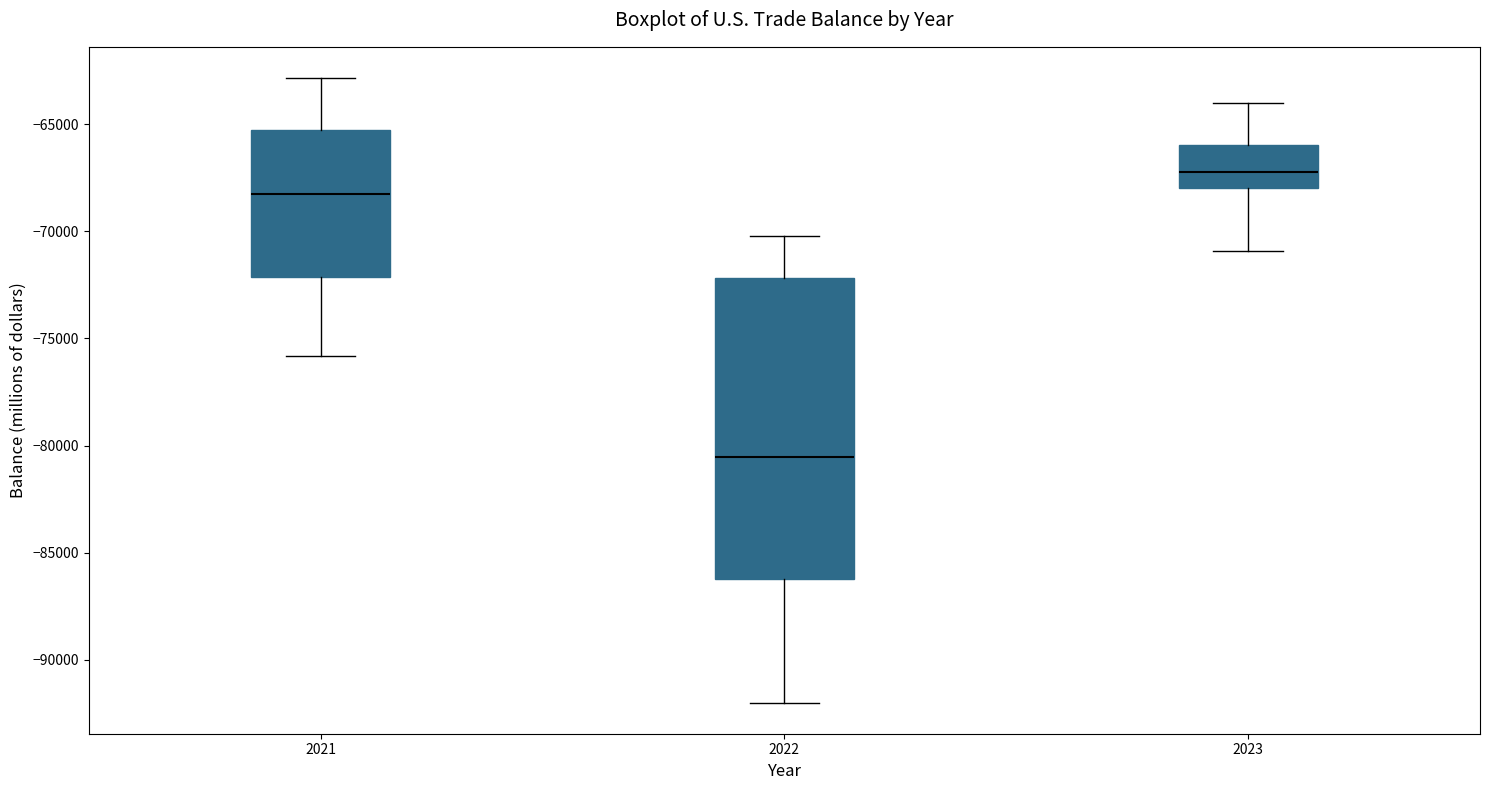

Reading left to right, read every box against the y-axis: the position of its median line, the range the box covers, and the ends of its whiskers. The values are not printed on the chart, so give them approximately, as read against the axis.

2021: median -68500, box -72000 to -65500, whiskers -76000 to -63000
2022: median -80500, box -86000 to -72000, whiskers -92000 to -70000
2023: median -67000, box -68000 to -66000, whiskers -71000 to -64000